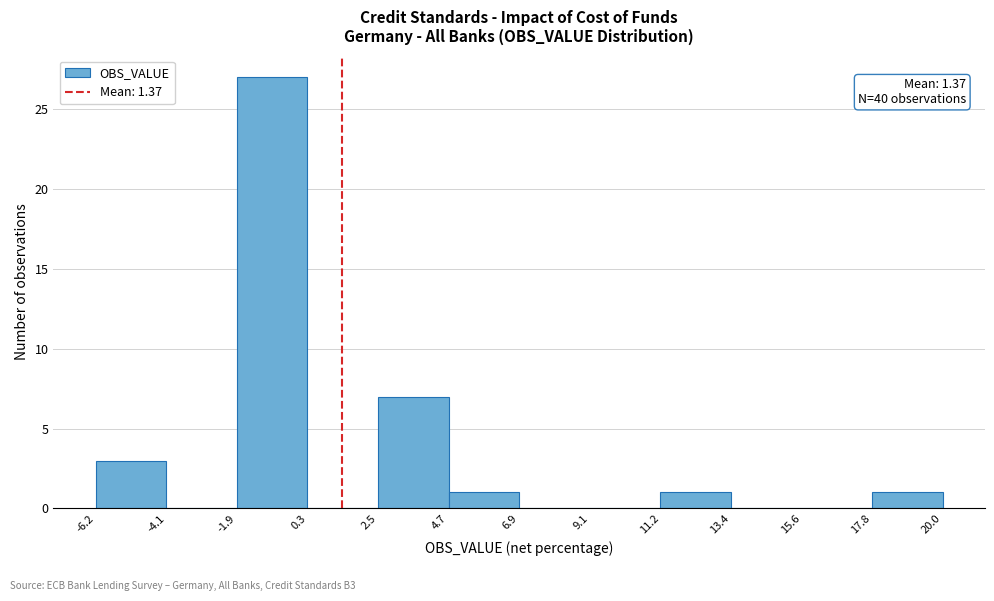

Which range on the x-axis has the tallest bar?

-1.9 to 0.3